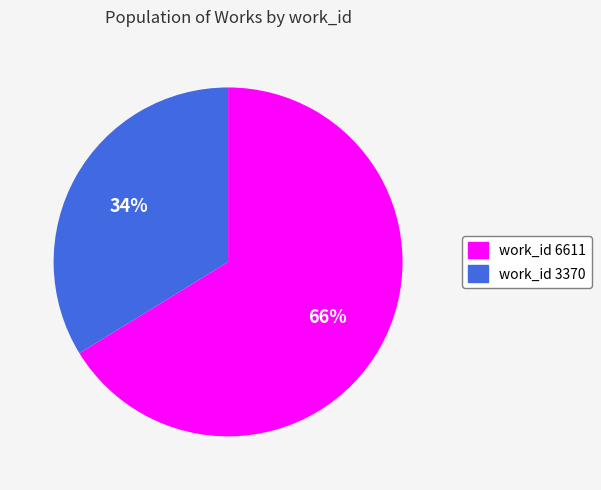

True or false: work_id 3370 accounts for 42% of the total.

False